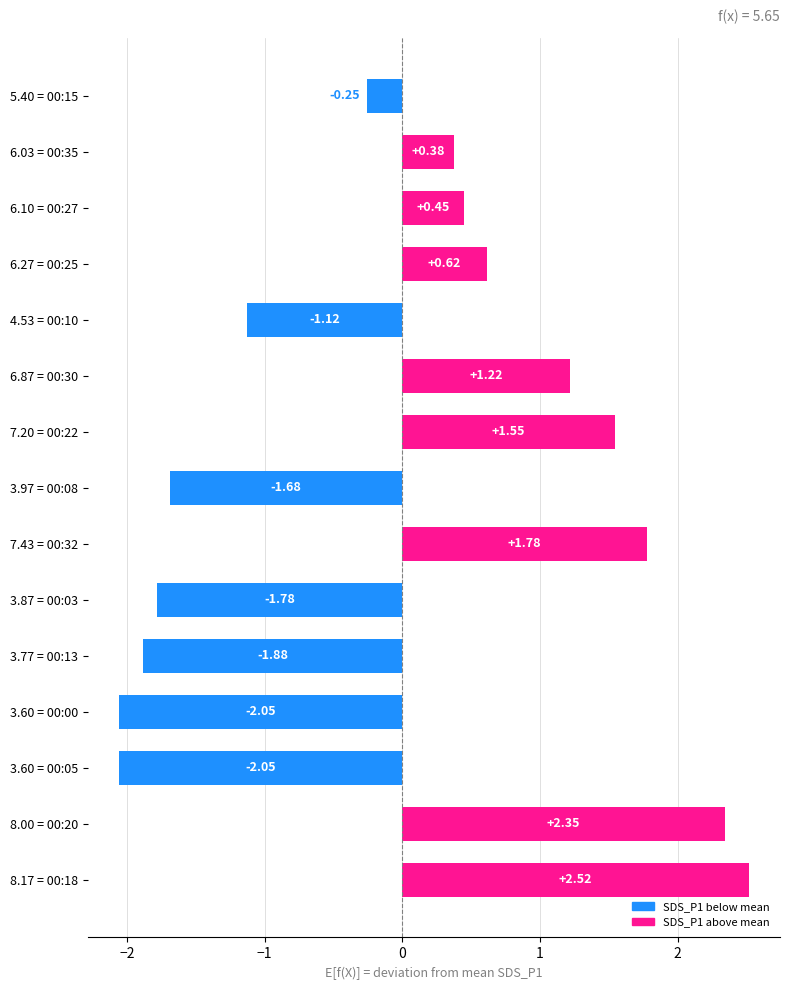

Are the bars horizontal?

Yes